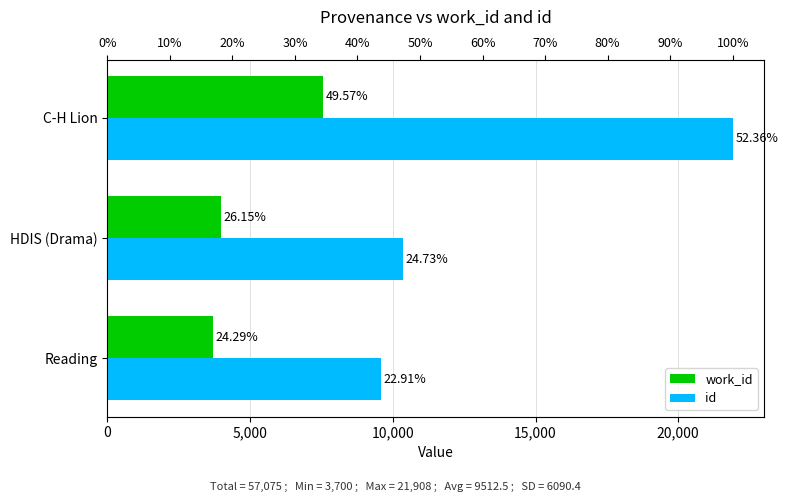

What is the average value of the work_id series?

5078